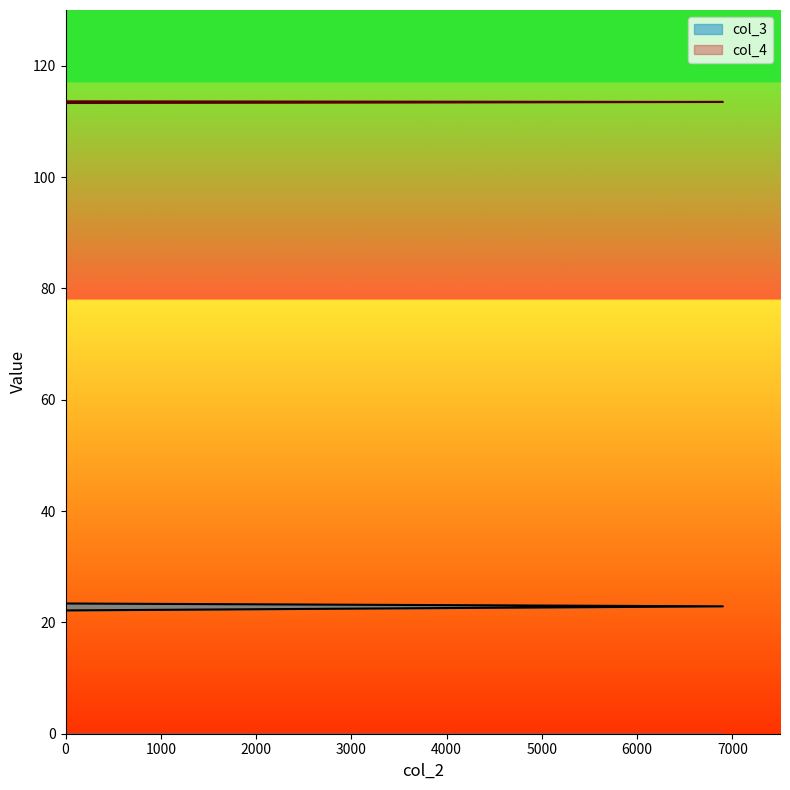

Reading left to right, extract all data points from this chart.

col_3: 0=22.1	6900=22.9	0=23.4
col_4: 0=113.6	6900=113.5	0=113.3